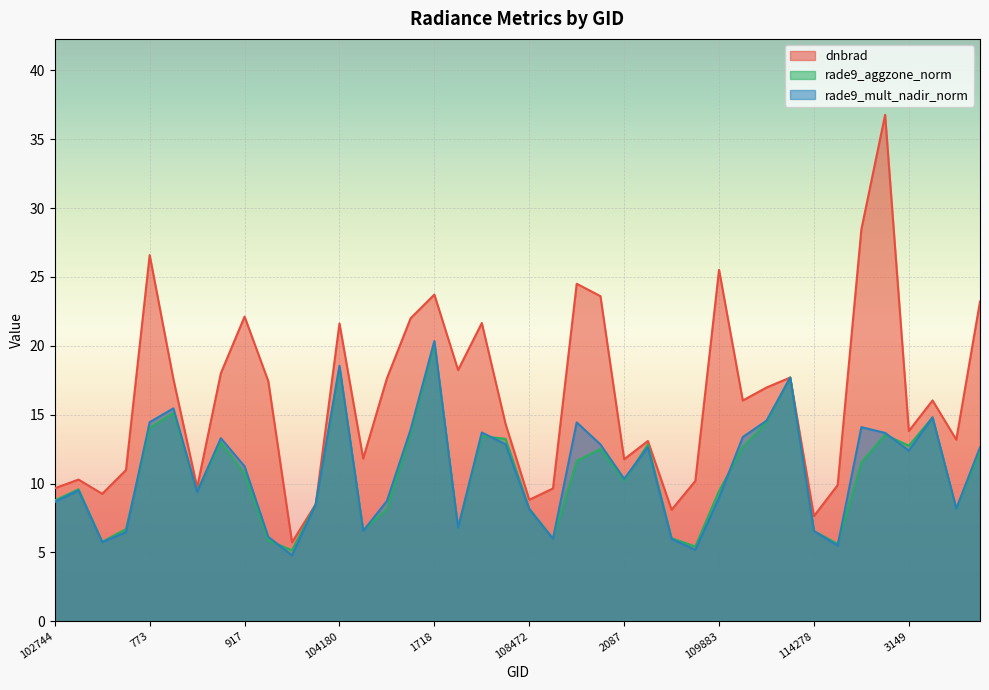

Which series has the largest total across all categories?

dnbrad